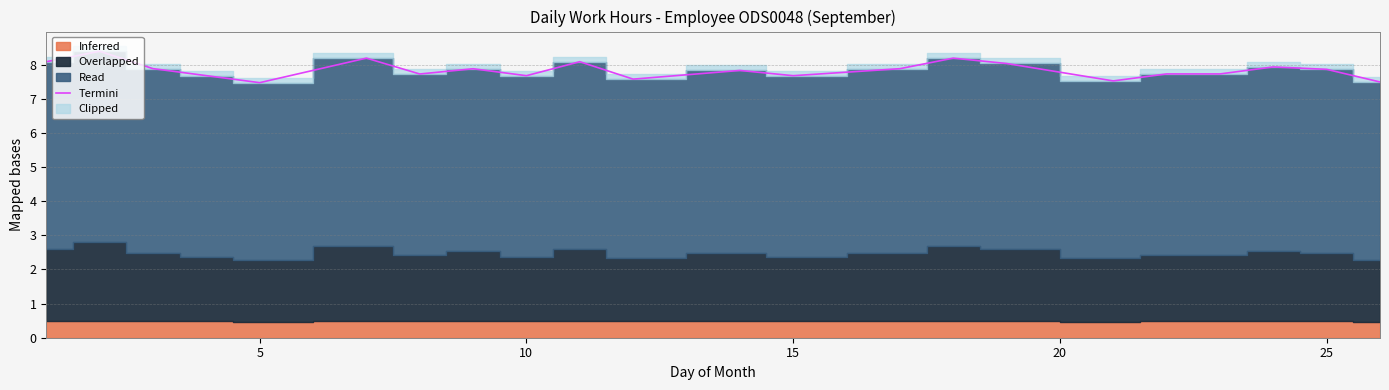

True or false: Termini has a value of 1.7 at 10.

False